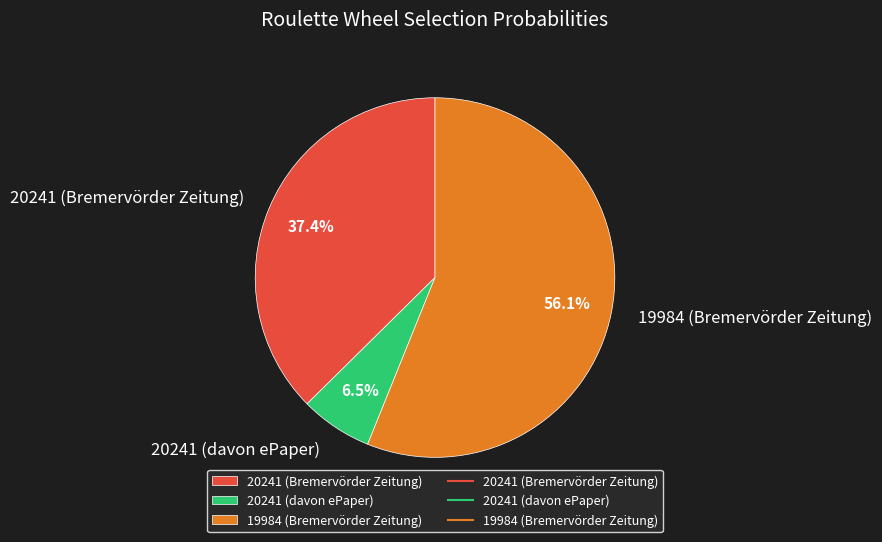

Is 19984 (Bremervörder Zeitung) the majority of the pie?

Yes